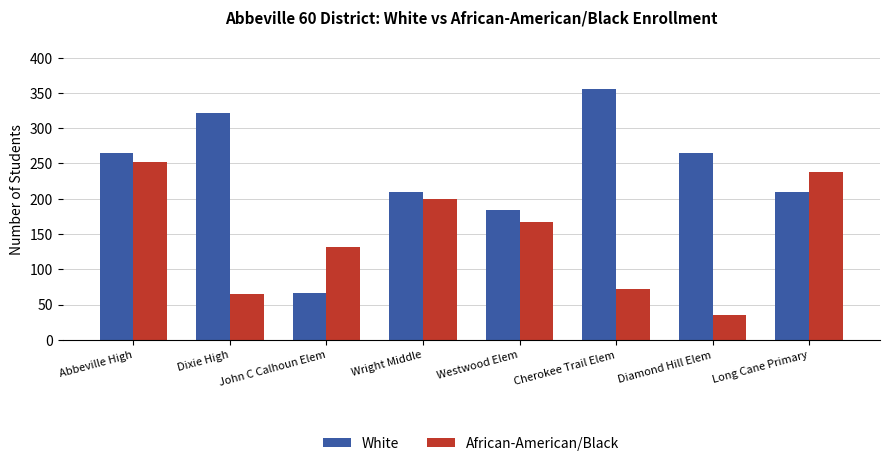

Is it true that African-American/Black equals 67 at John C Calhoun Elem?

False